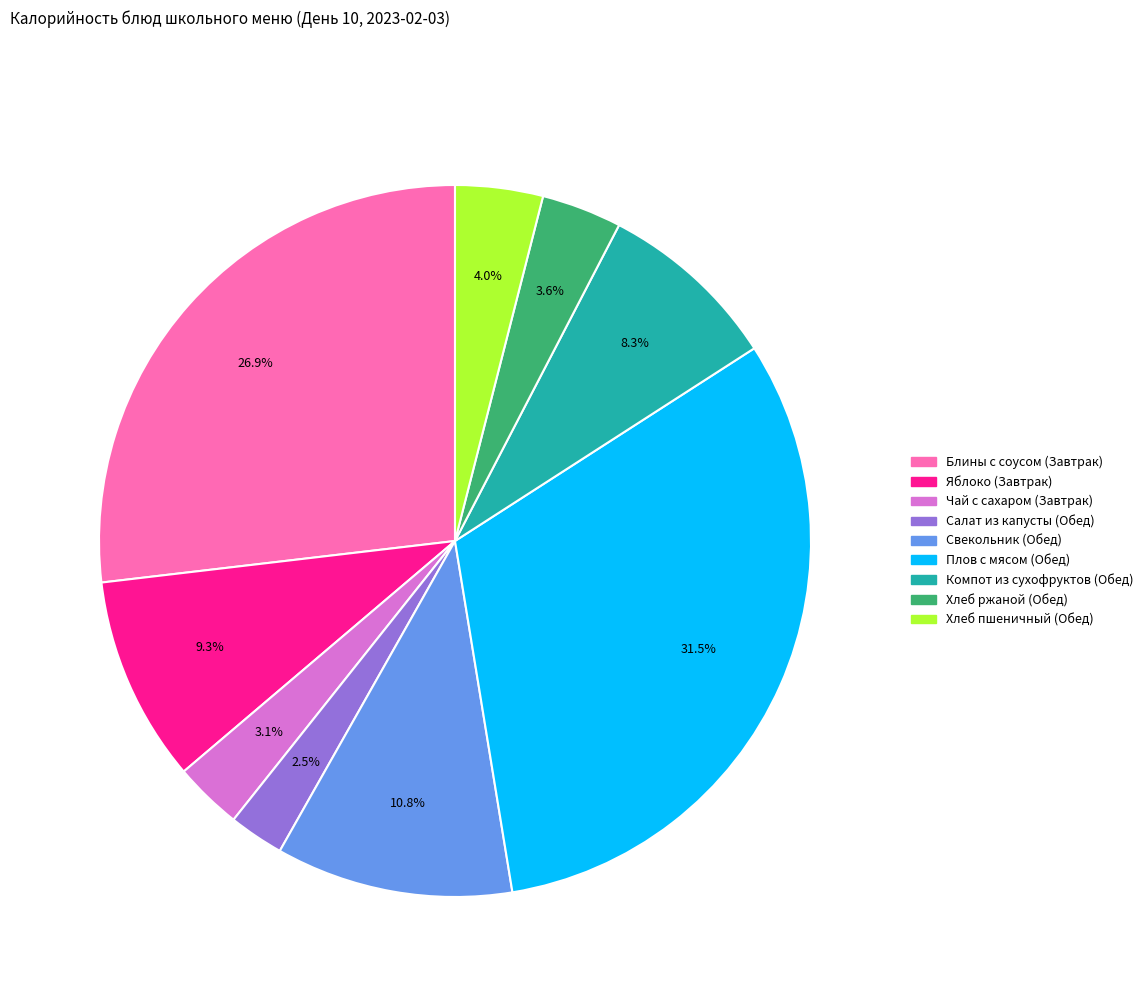

Do Хлеб пшеничный (Обед) and Компот из сухофруктов (Обед) together represent more than half of the pie?

No